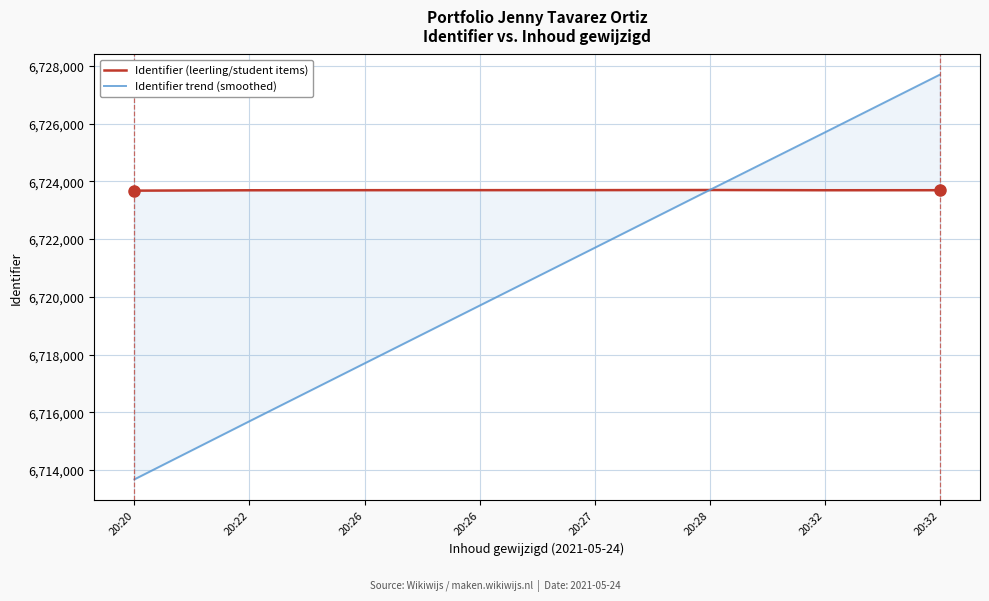

Rank the categories by Identifier trend (smoothed) value from highest to lowest.

20:32, 20:32, 20:28, 20:27, 20:26, 20:26, 20:22, 20:20